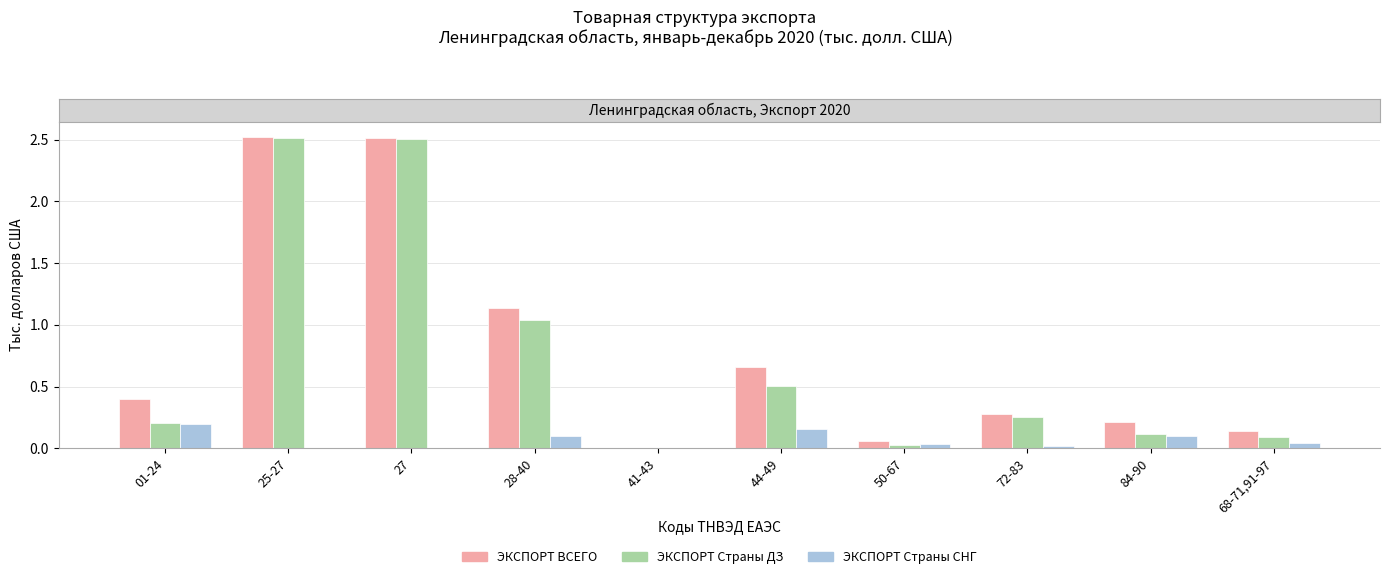

What is the sum of all ЭКСПОРТ Страны ДЗ values?

7258395.8